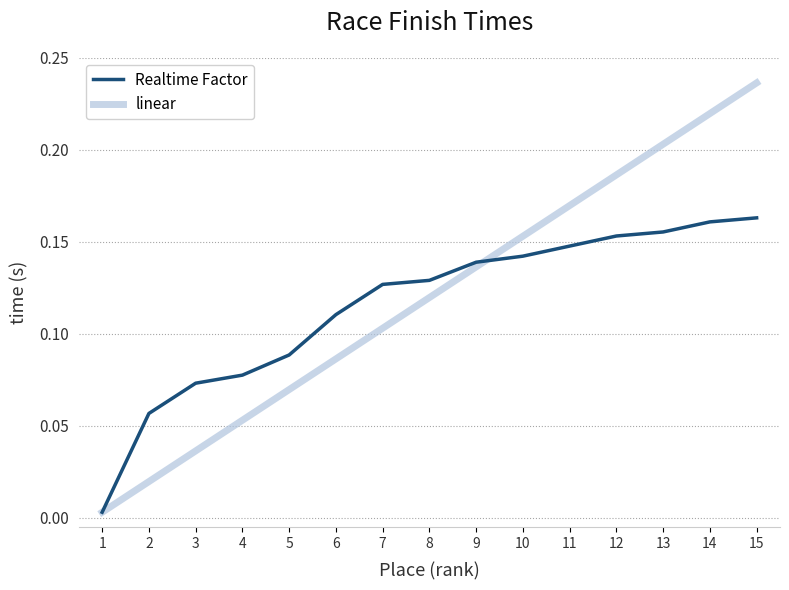

The value of linear at 10 is 0.1. True or false?

False